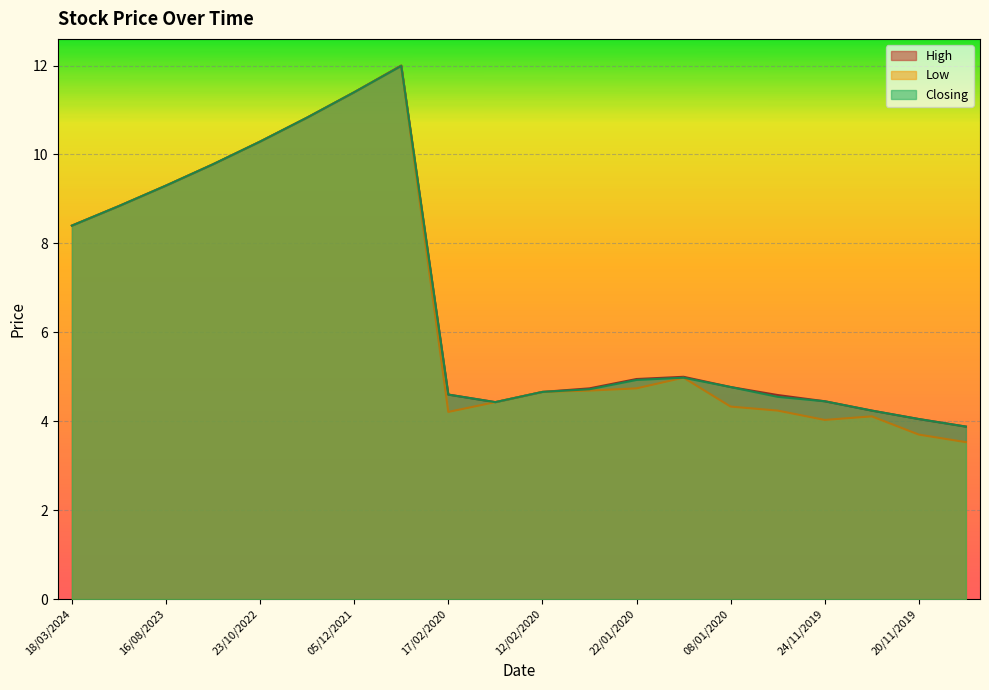

What is the value of the Low point at the 5th from the left?

10.3